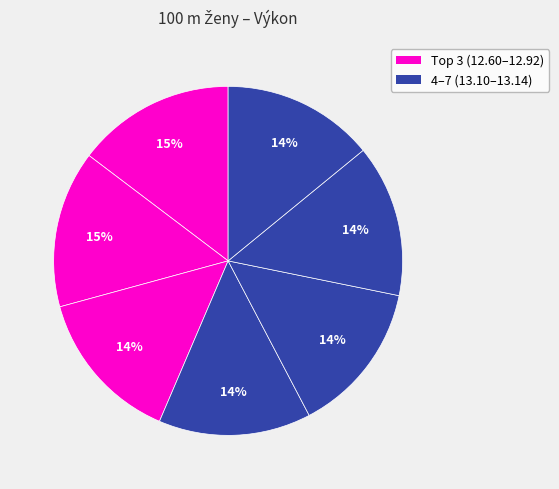

How many segments does this pie chart have?

7